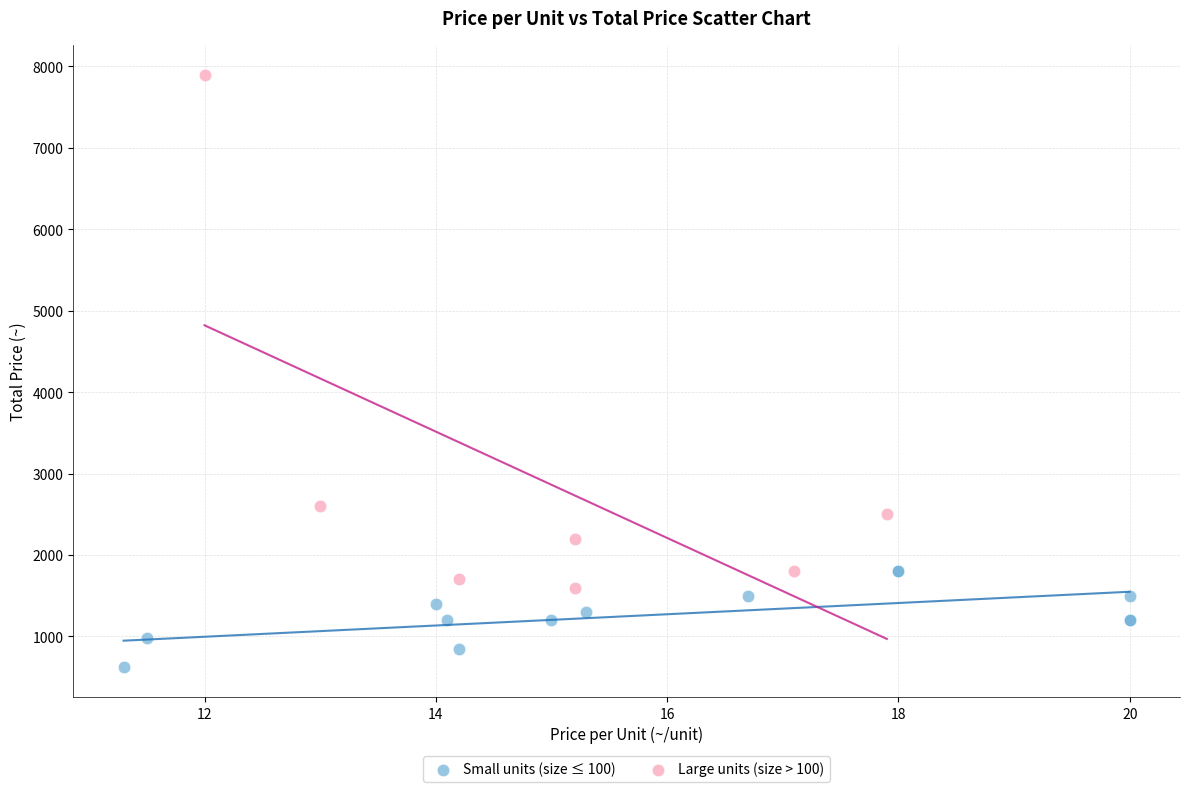

What are all the series names shown in the legend?

Small units (size ≤ 100), Large units (size > 100)